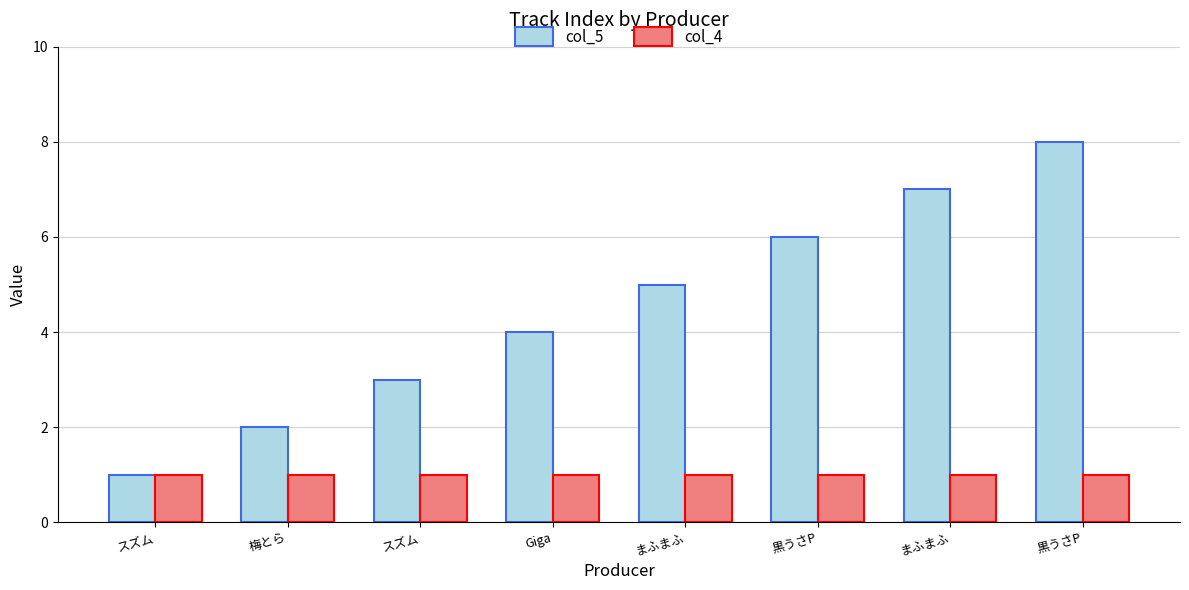

What are all the series names shown in the legend?

col_5, col_4